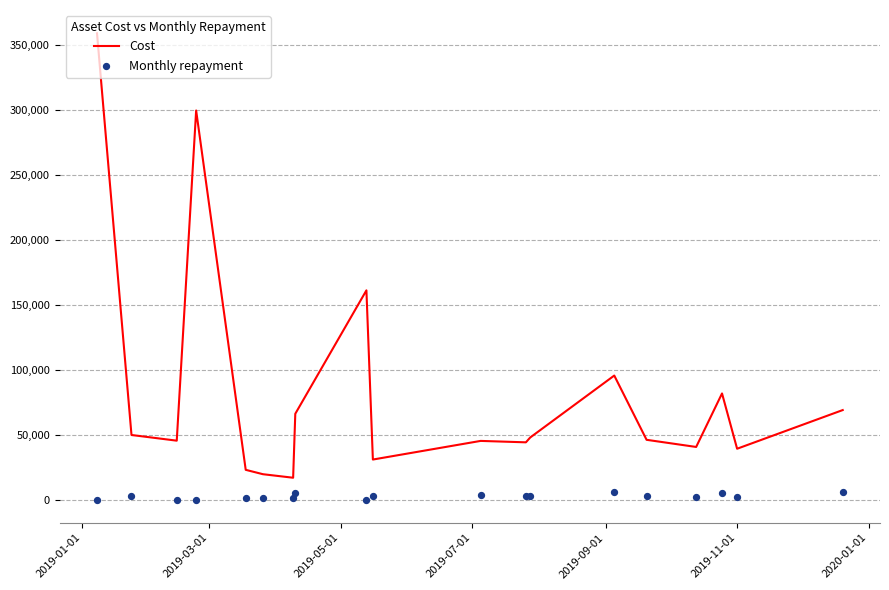

Is the value of Monthly repayment at 2019-11-01 greater than the value of Cost at 2019-09-01?

No